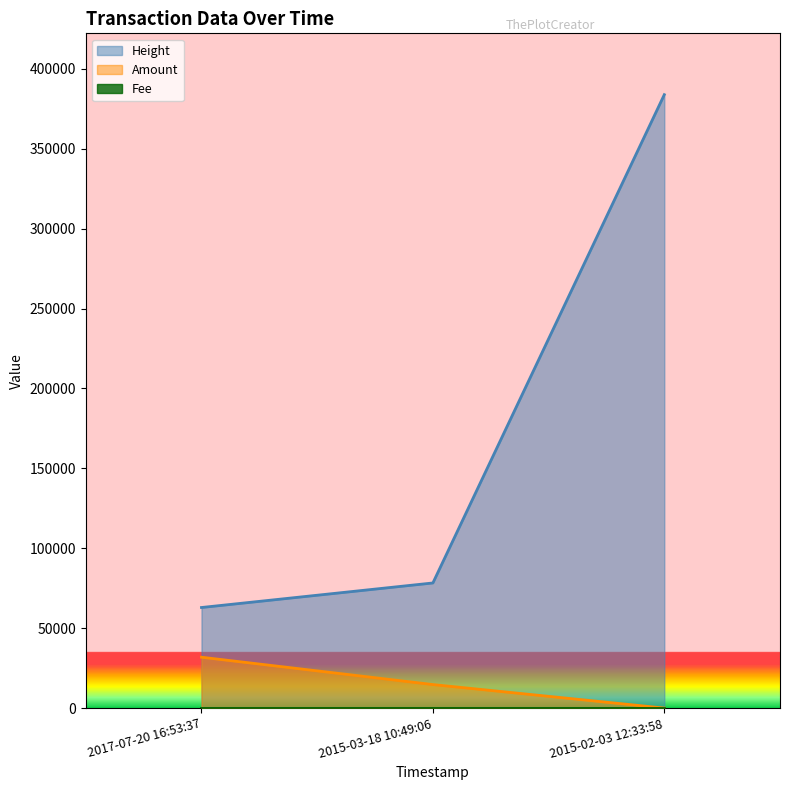

The value of Height at 2015-03-18 10:49:06 is 78291. True or false?

True